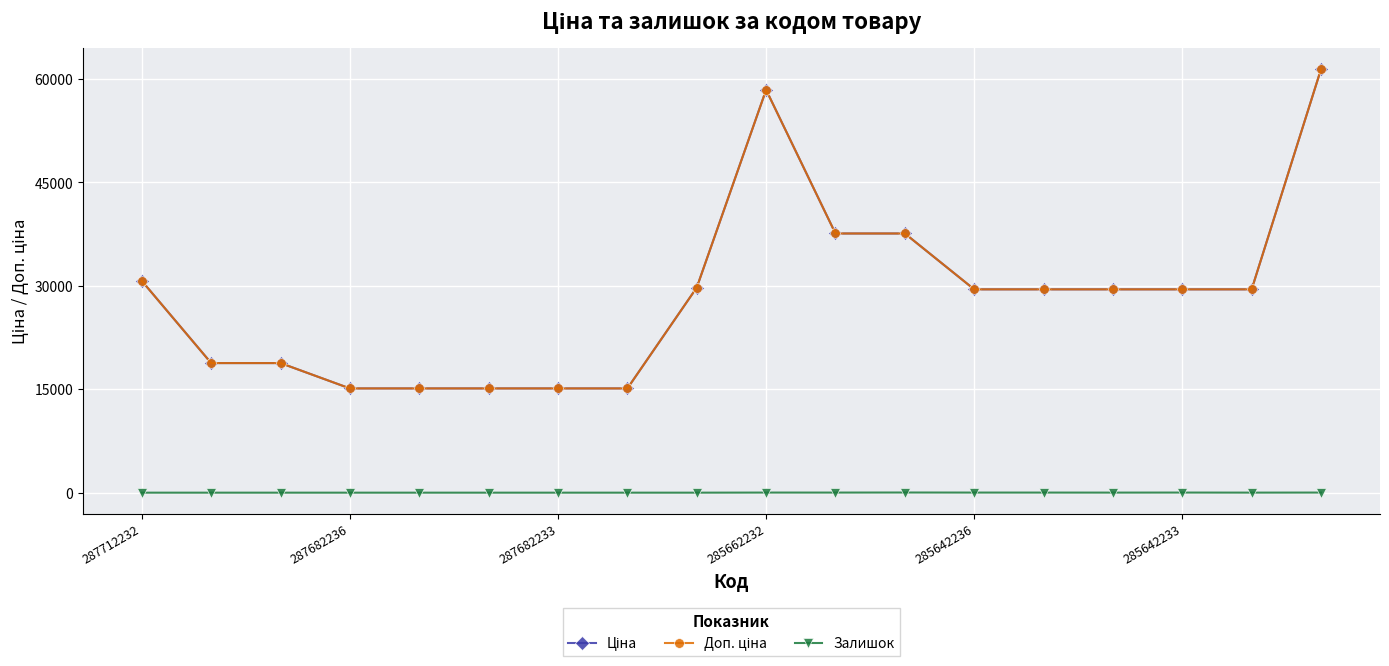

True or false: Доп. ціна has more than 1 points higher than both neighbors.

False